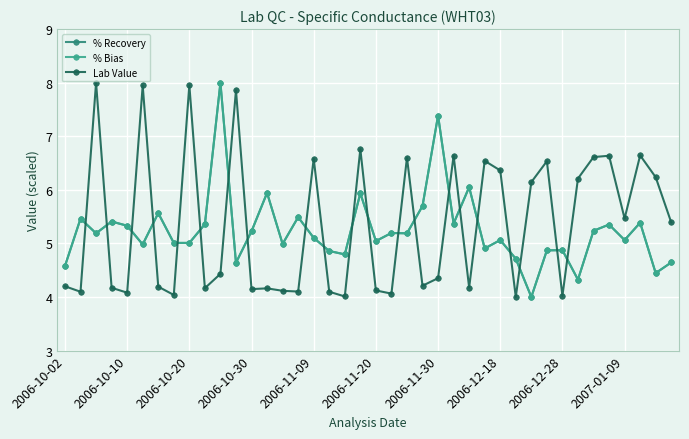

Is this an area chart (filled region under the line)?

No